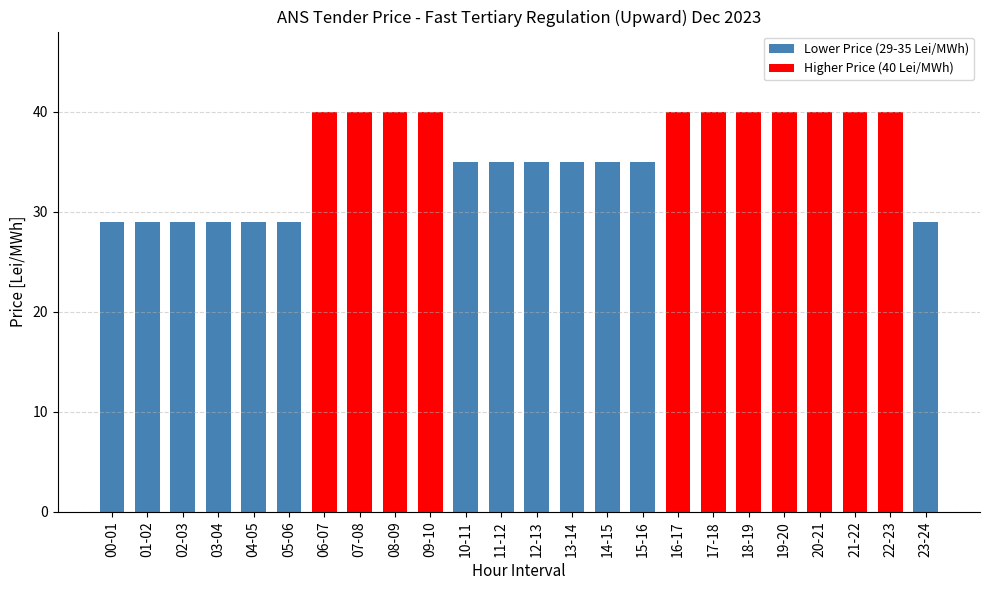

Reading right to left, what are all the values shown in this chart?

23-24=29	22-23=40	21-22=40	20-21=40	19-20=40	18-19=40	17-18=40	16-17=40	15-16=35	14-15=35	13-14=35	12-13=35	11-12=35	10-11=35	09-10=40	08-09=40	07-08=40	06-07=40	05-06=29	04-05=29	03-04=29	02-03=29	01-02=29	00-01=29